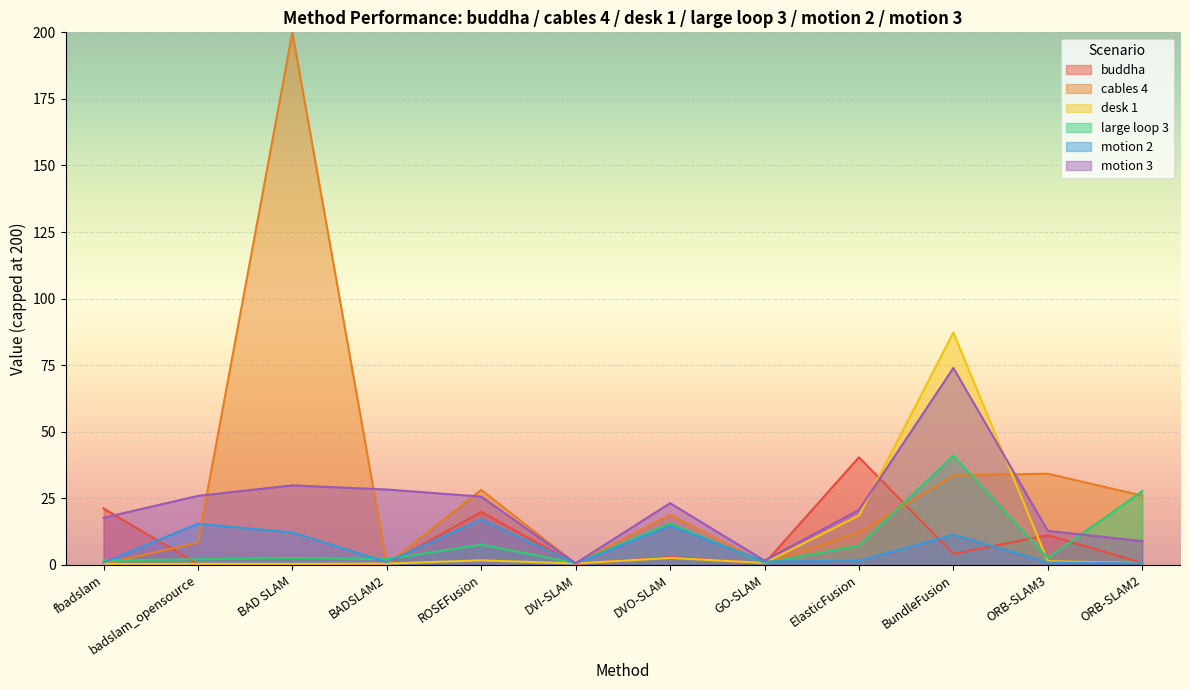

Which category has the highest value in the large loop 3 series?

BundleFusion